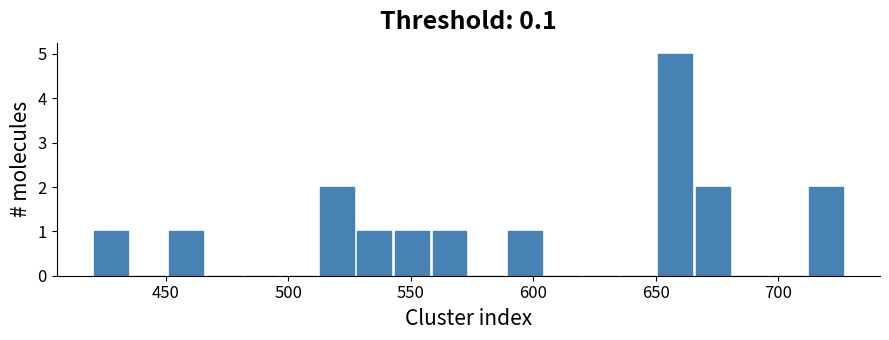

Read against the x-axis, roughly where is the centre of the tallest bar?

660